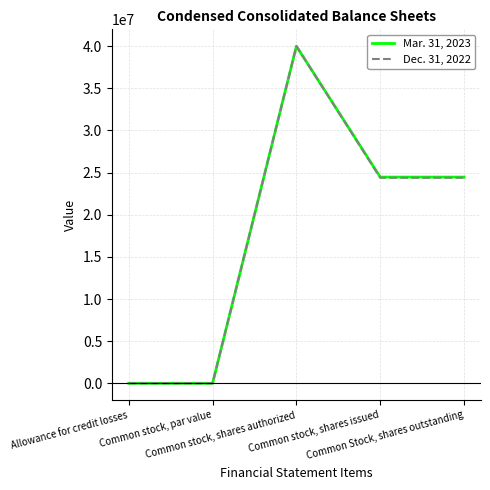

What are all the series names shown in the legend?

Mar. 31, 2023, Dec. 31, 2022